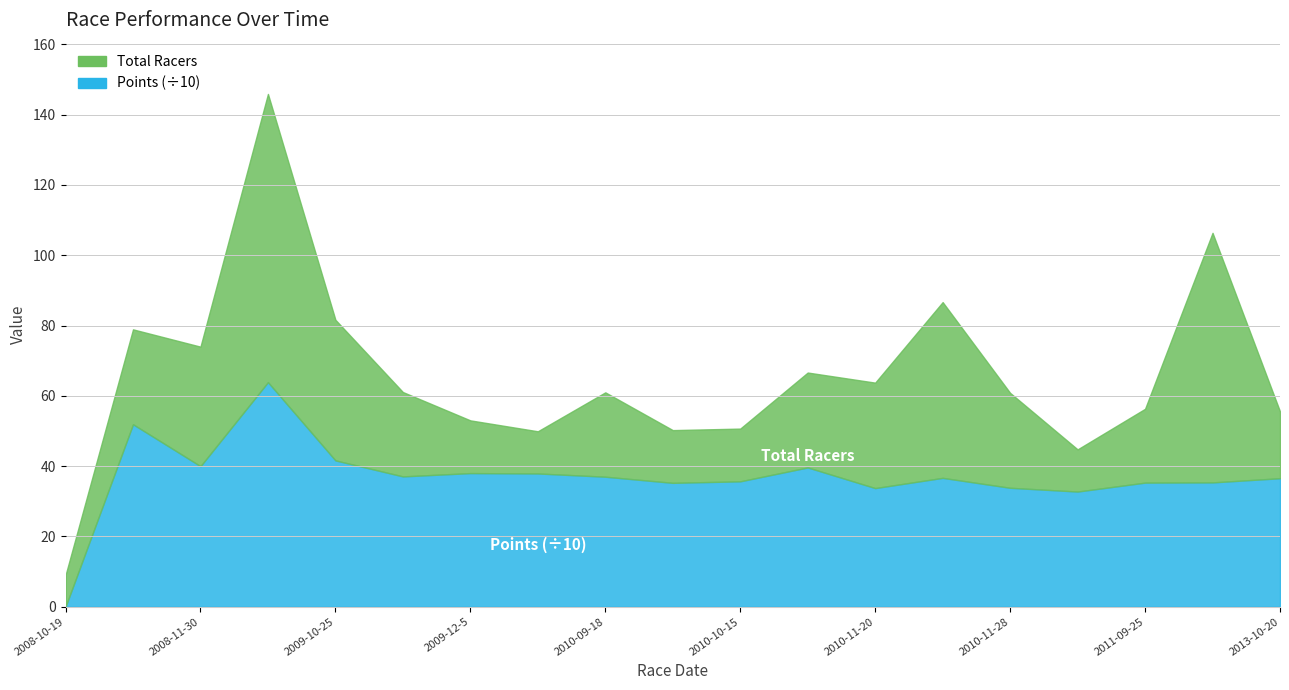

What is the label of the 2nd point from the left?

2008-10-26